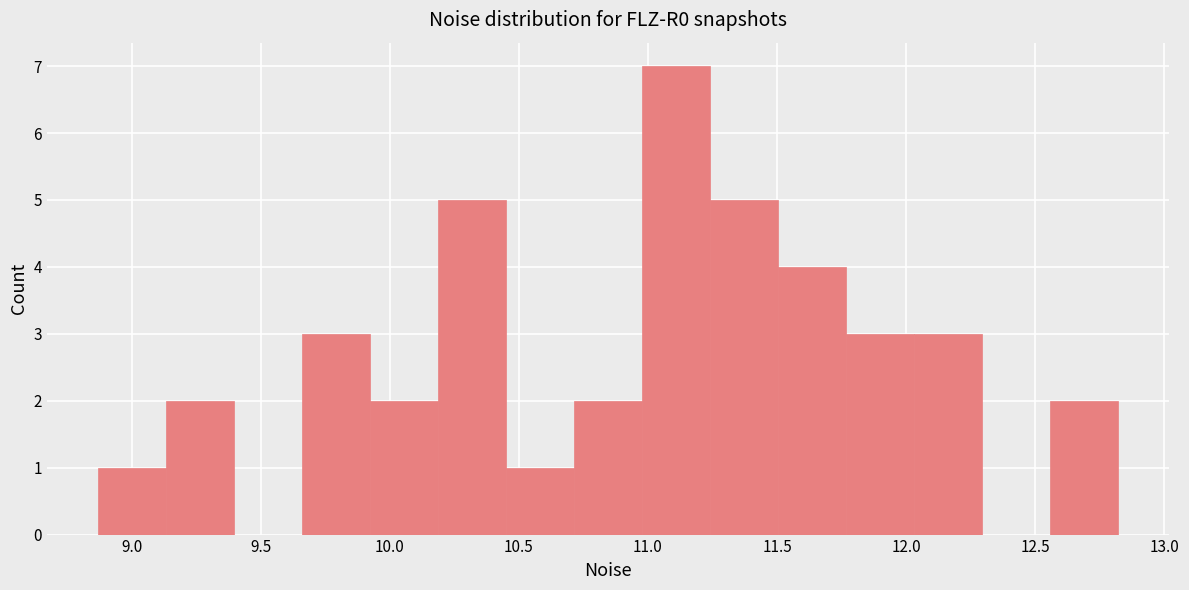

Reading left to right, list every bar in this chart as the range it spans on the x-axis followed by its height. Neither the bar edges nor the heights are printed on the chart, so give them approximately, as read against the axes.

8.85 to 9.15: 1
9.15 to 9.40: 2
9.40 to 9.65: 0
9.65 to 9.90: 3
9.90 to 10.20: 2
10.20 to 10.45: 5
10.45 to 10.70: 1
10.70 to 11.00: 2
11.00 to 11.25: 7
11.25 to 11.50: 5
11.50 to 11.75: 4
11.75 to 12.05: 3
12.05 to 12.30: 3
12.30 to 12.55: 0
12.55 to 12.80: 2